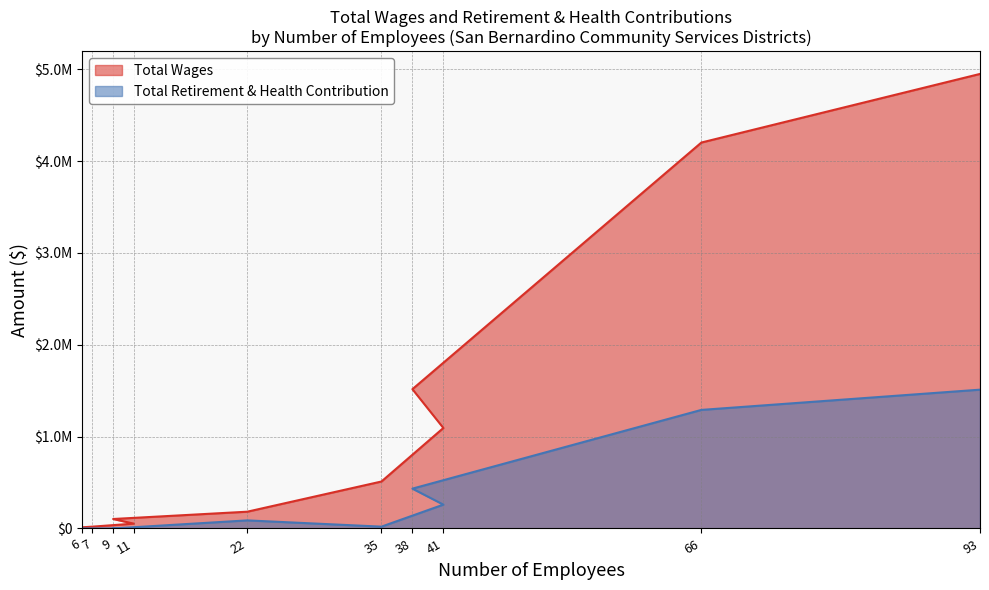

What is the sum of all Total Retirement & Health Contribution values?

3603151